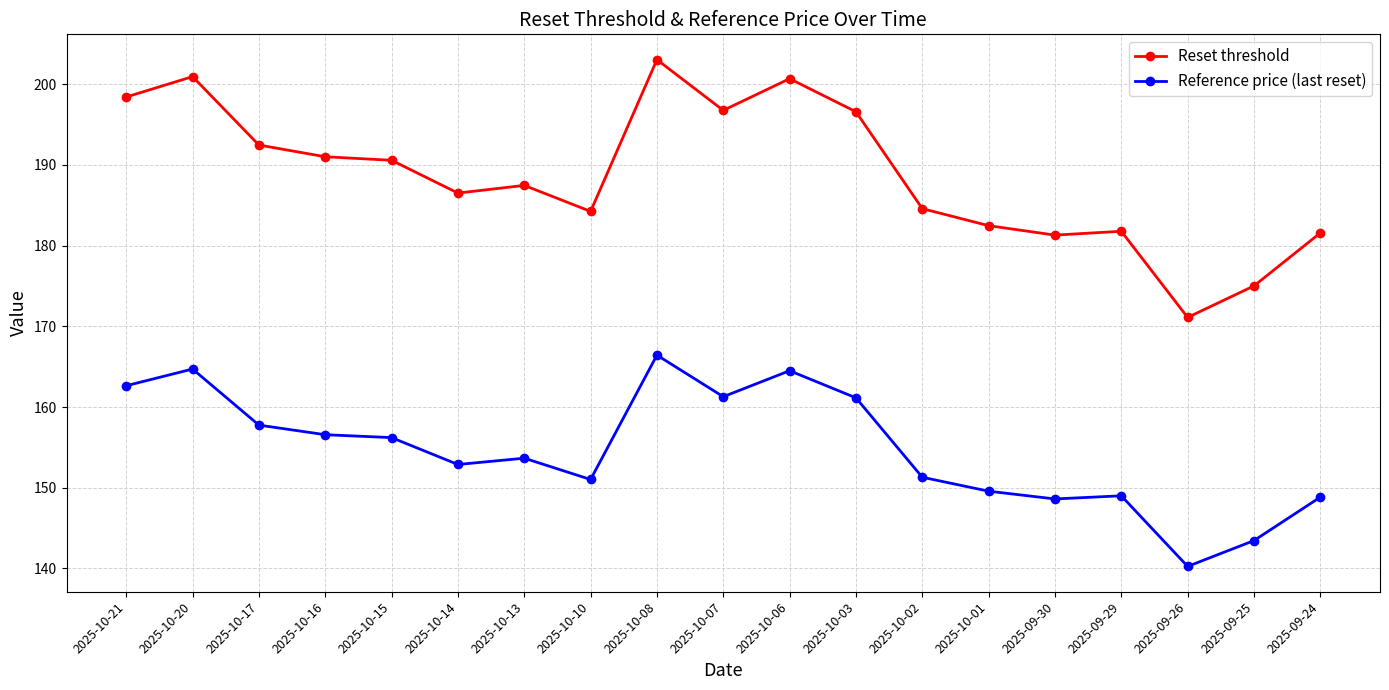

At which category does the chart reach its peak across all series?

2025-10-08